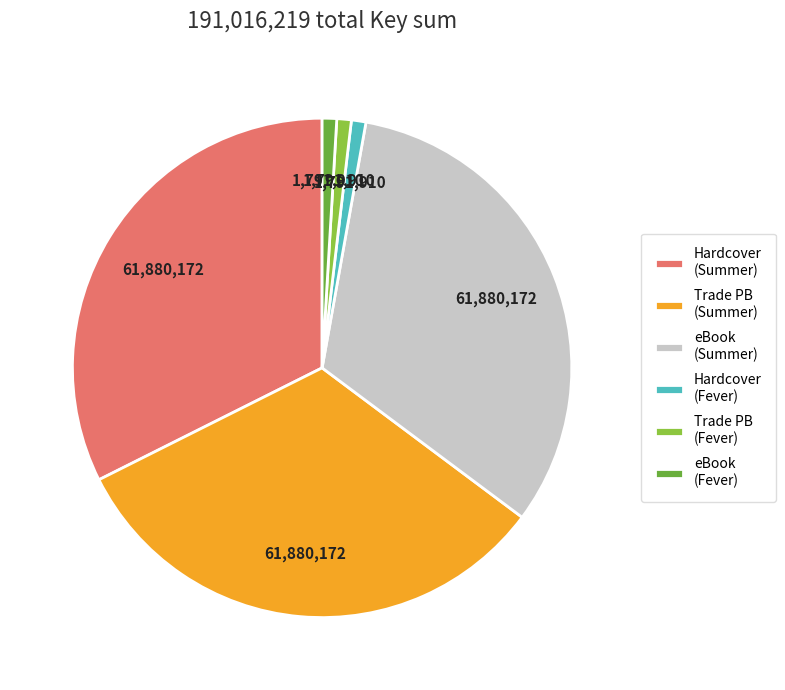

Is it true that Hardcover (Fever) is 1% of the pie?

True